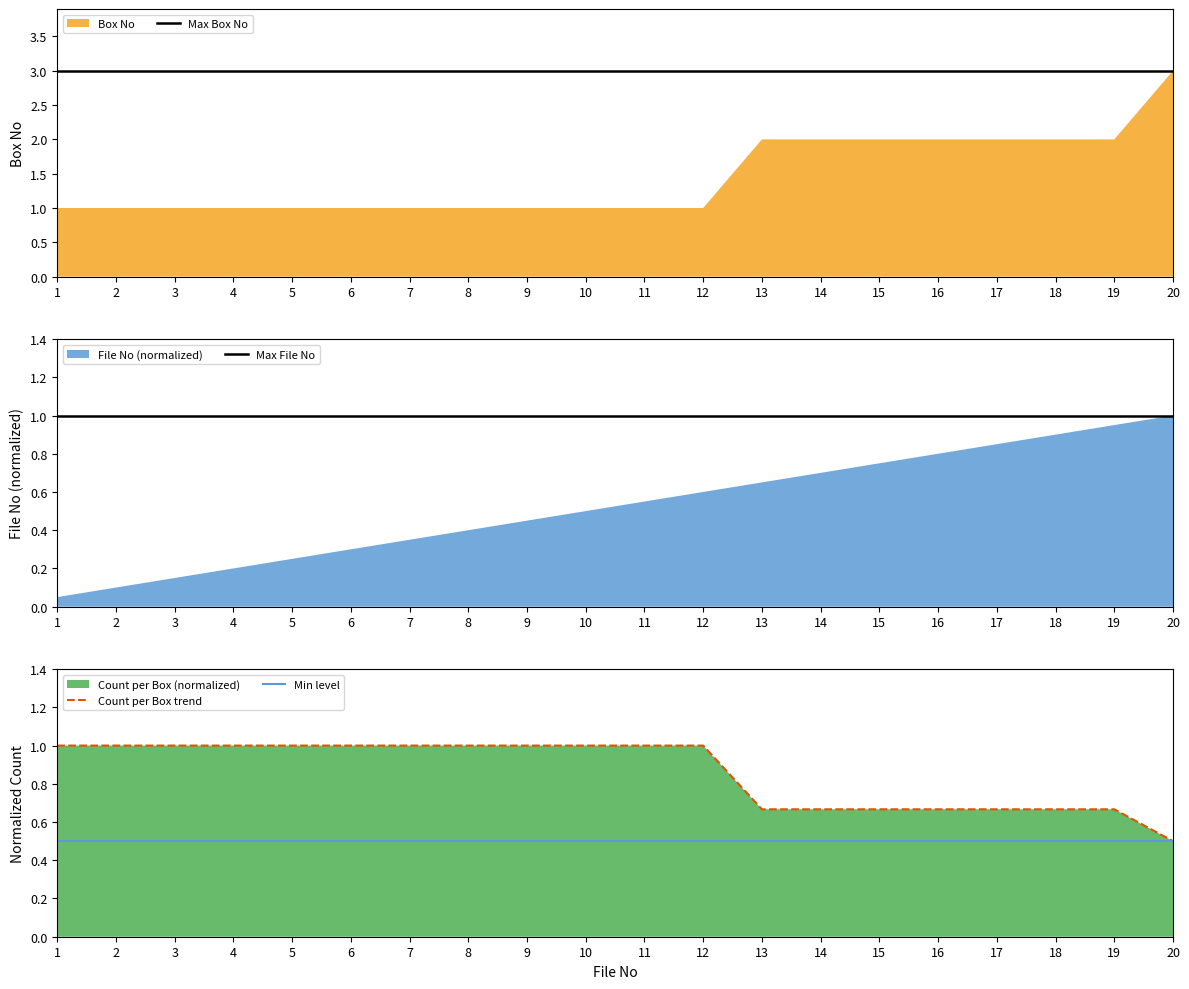

What is the value of the Count per Box trend point at the 8th from the left?

1.0